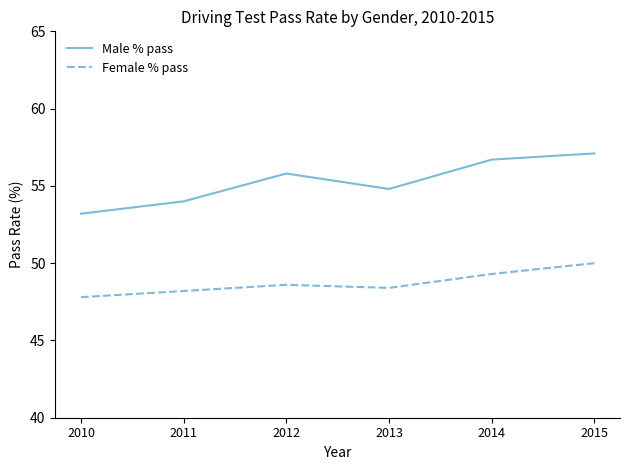

What is the spread (max minus min) of values at 2013?

6.4